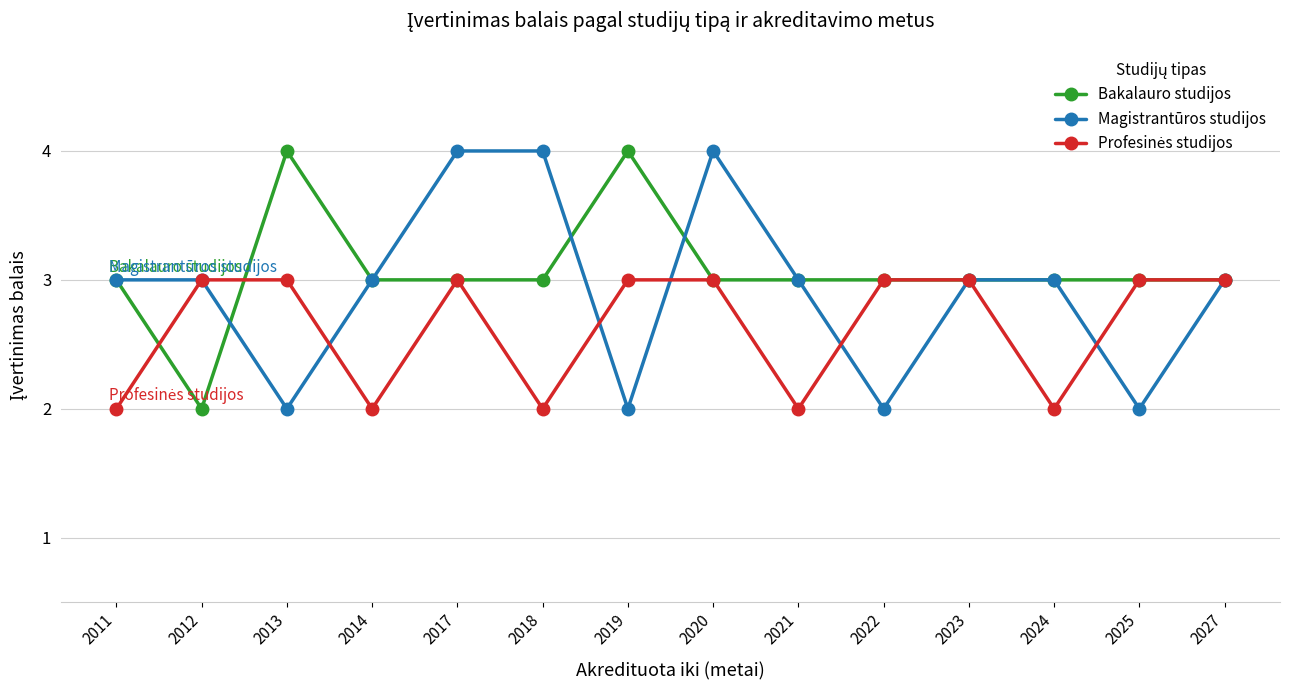

What is the greatest value displayed?

4